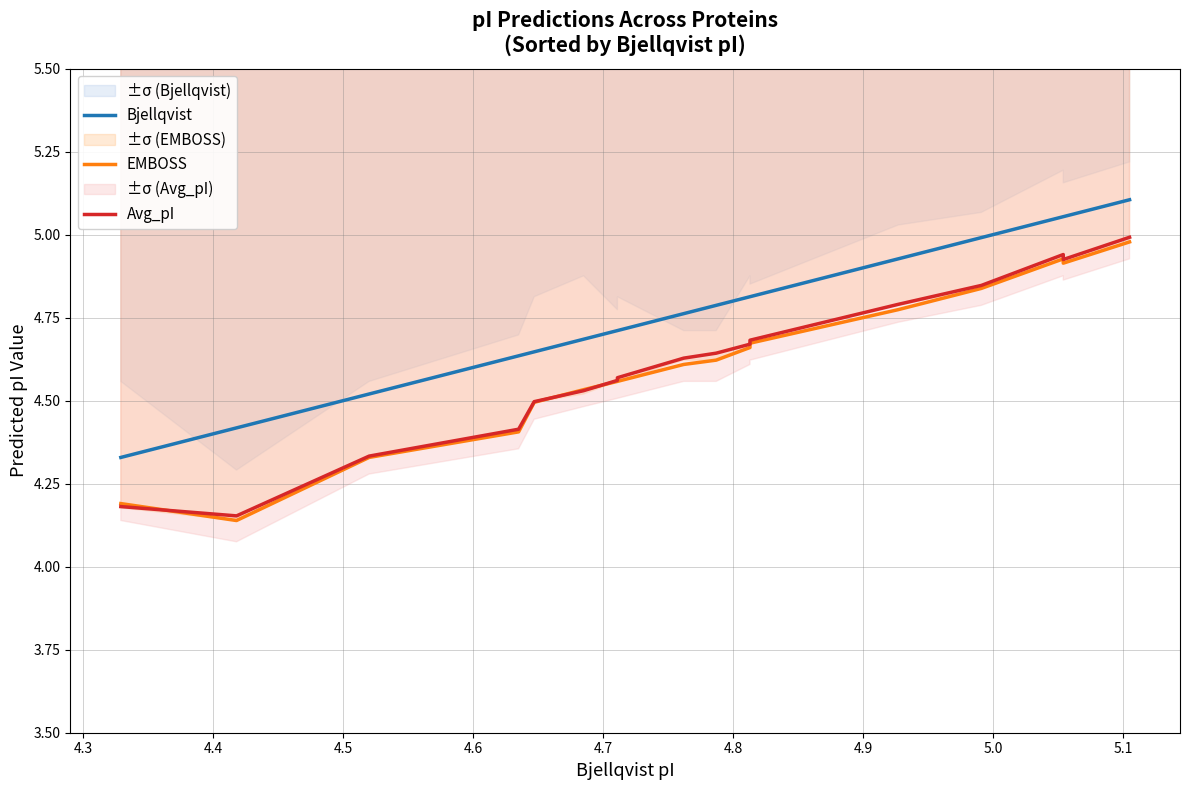

Which series has the largest range (max minus min)?

Avg_pI